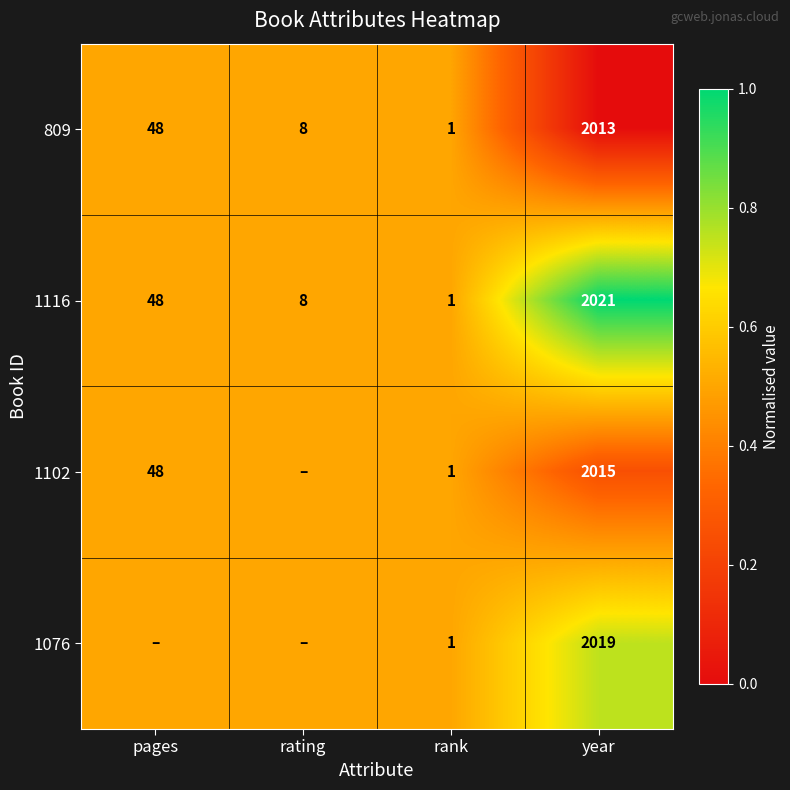

At which category does the chart reach its minimum across all series?

year